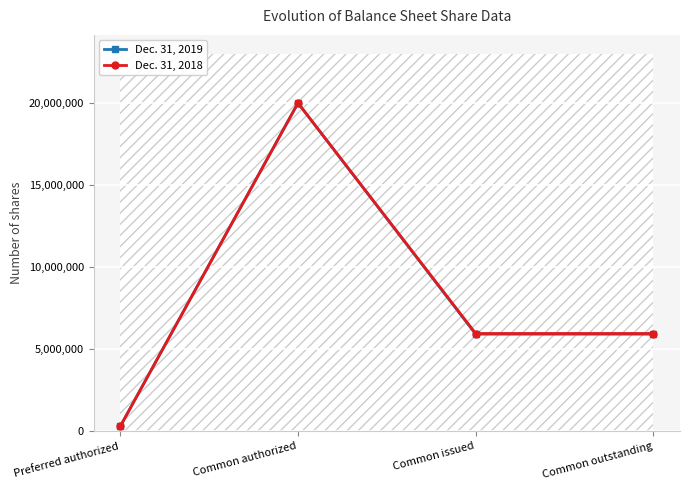

What is the minimum value shown in the chart?

300000